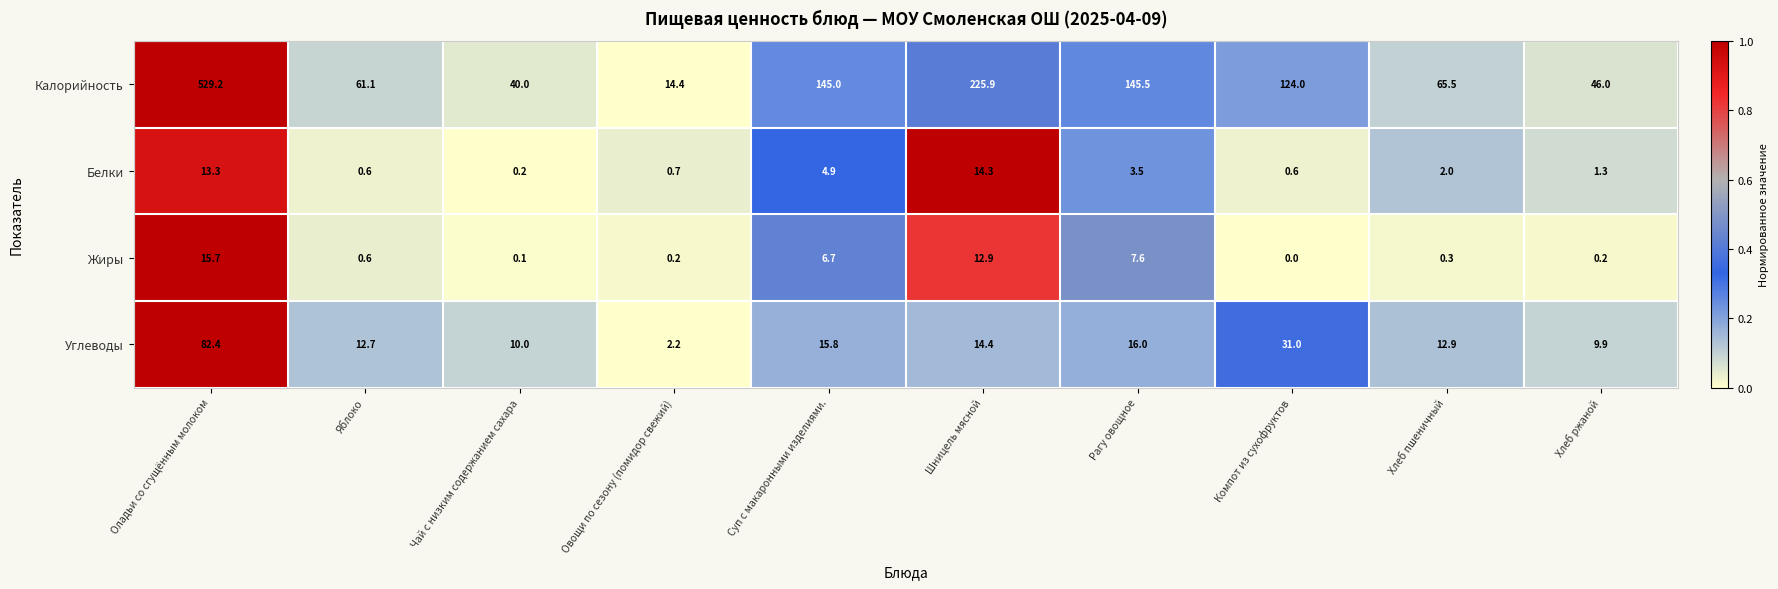

What is the sum of all Белки values?

41.4